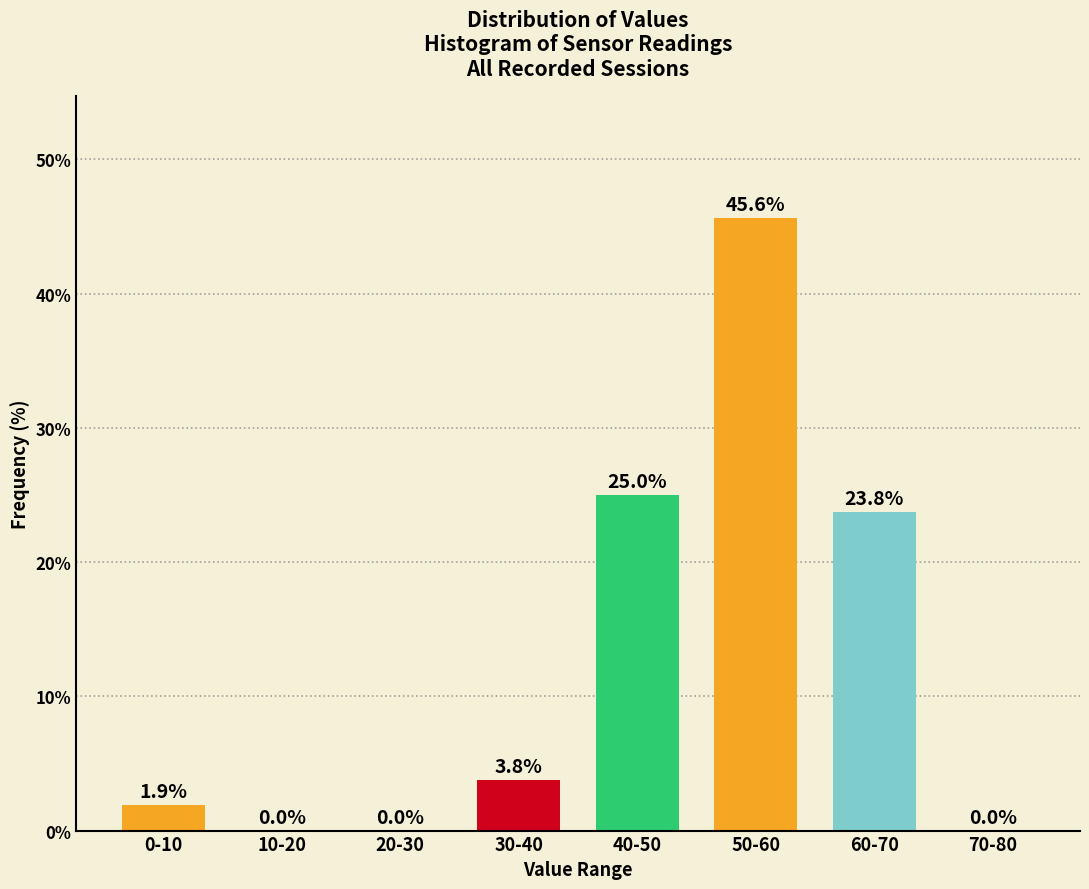

Reading left to right, extract all data points from this chart.

0-10=1.9	10-20=0.0	20-30=0.0	30-40=3.8	40-50=25.0	50-60=45.6	60-70=23.8	70-80=0.0